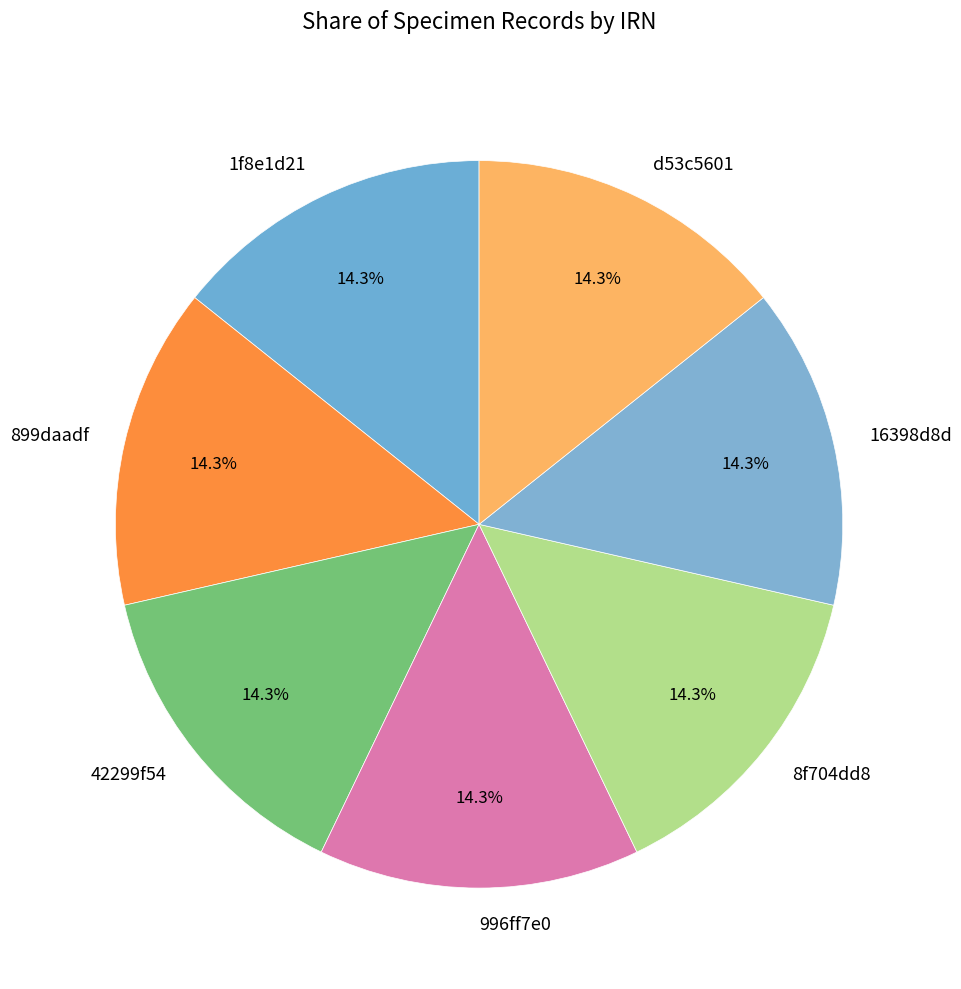

To the nearest percent, what is the average slice percentage?

14%